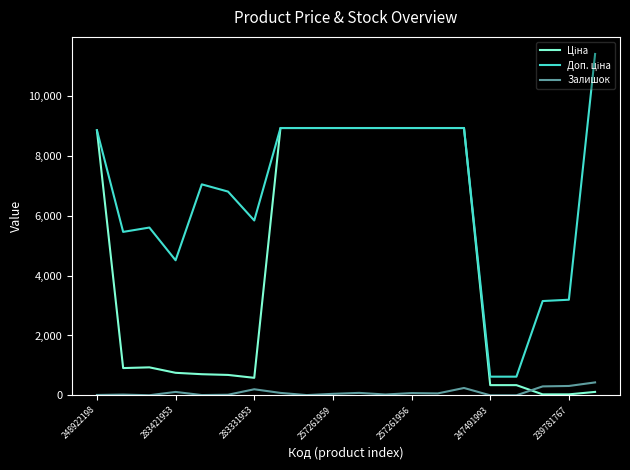

What is the greatest value displayed?

11410.0